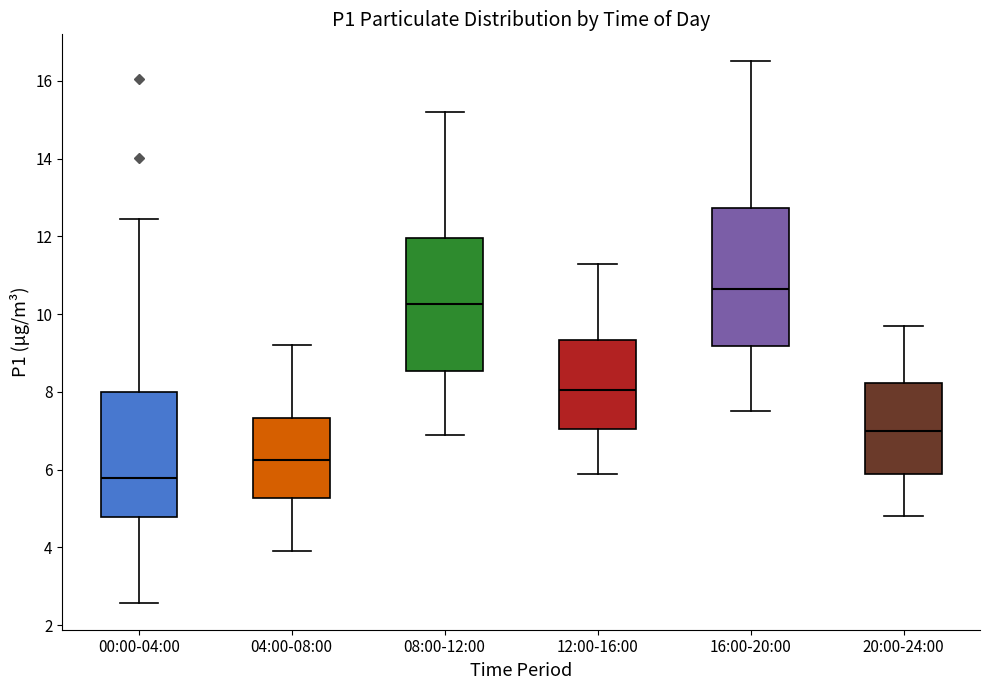

Reading left to right, read every box against the y-axis: the position of its median line, the range the box covers, and the ends of its whiskers. The values are not printed on the chart, so give them approximately, as read against the axis.

00:00-04:00: median 5.8, box 4.8 to 8.0, whiskers 2.6 to 12.4
04:00-08:00: median 6.2, box 5.2 to 7.4, whiskers 4.0 to 9.2
08:00-12:00: median 10.2, box 8.6 to 12.0, whiskers 7.0 to 15.2
12:00-16:00: median 8.0, box 7.0 to 9.4, whiskers 6.0 to 11.4
16:00-20:00: median 10.6, box 9.2 to 12.8, whiskers 7.6 to 16.6
20:00-24:00: median 7.0, box 6.0 to 8.2, whiskers 4.8 to 9.8